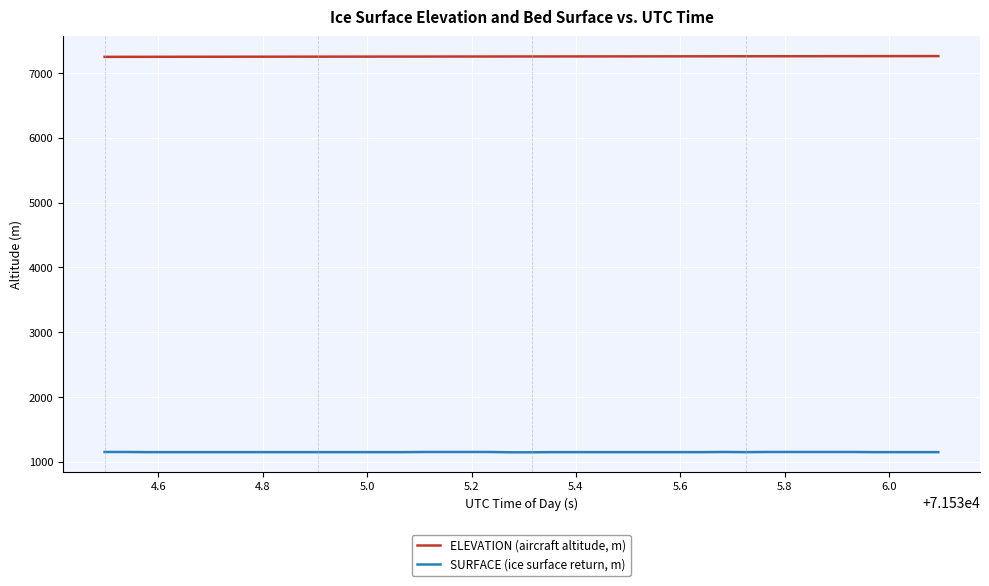

True or false: ELEVATION (aircraft altitude, m) and SURFACE (ice surface return, m) cross at least once.

False